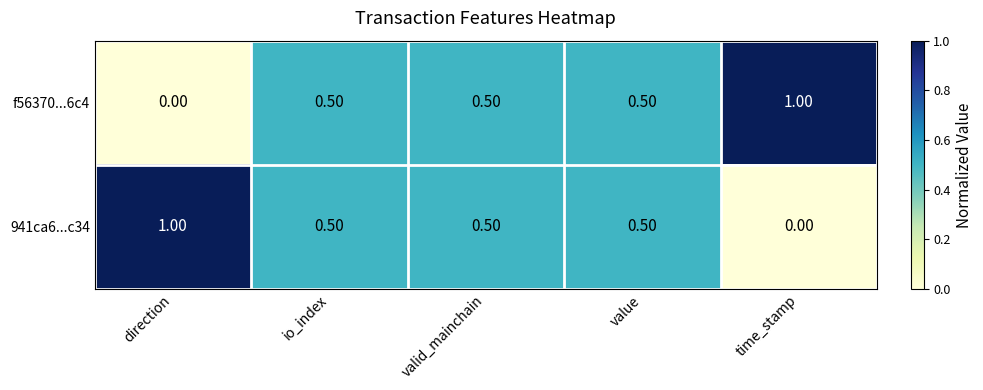

At which label does f56370...6c4 reach its minimum?

direction